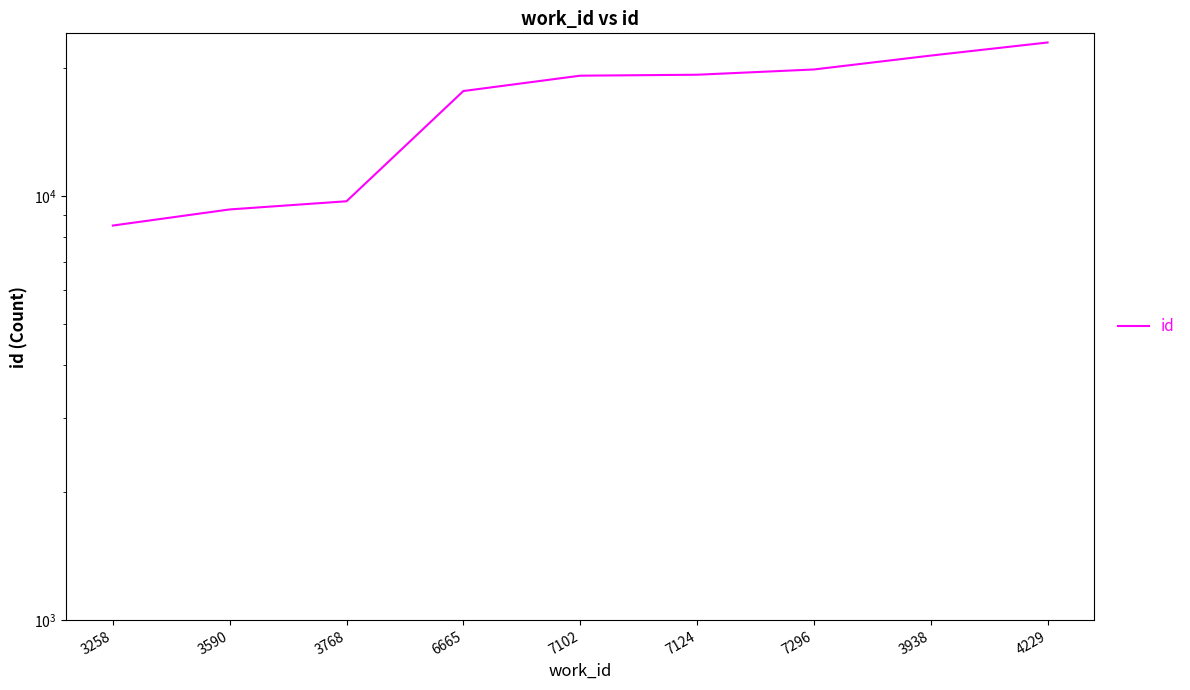

True or false: the data shows 19208 at 7102.

True